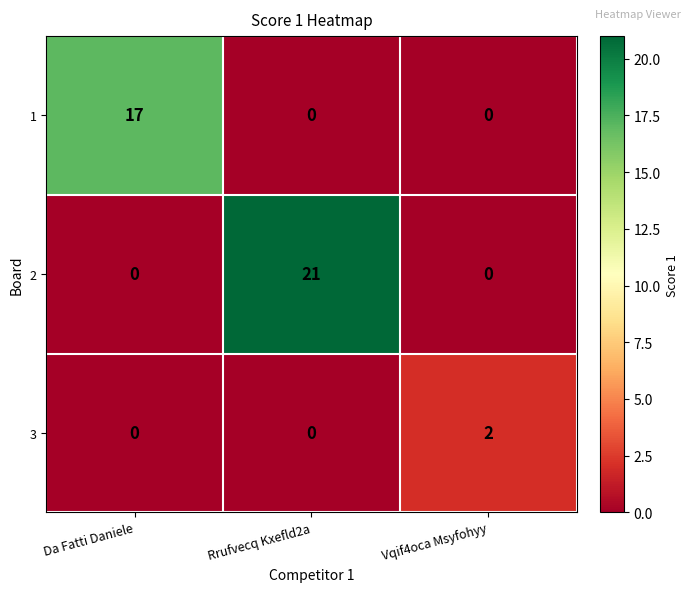

What is the difference between the highest and lowest values at Rrufvecq Kxefld2a?

21